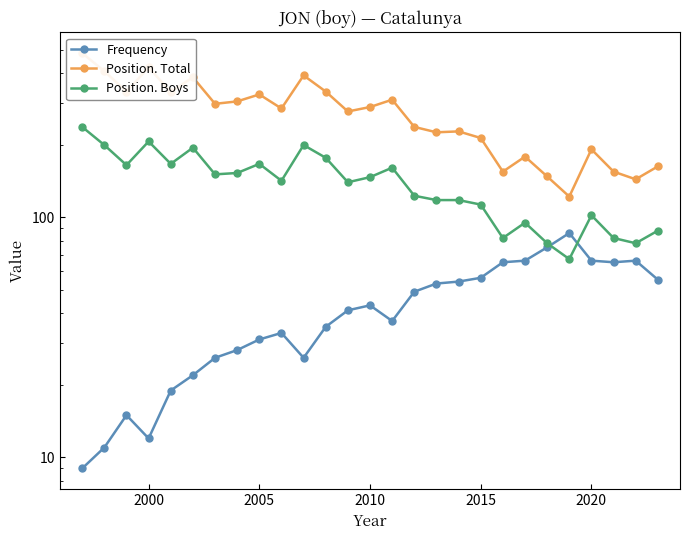

How many lines are shown in the chart?

3